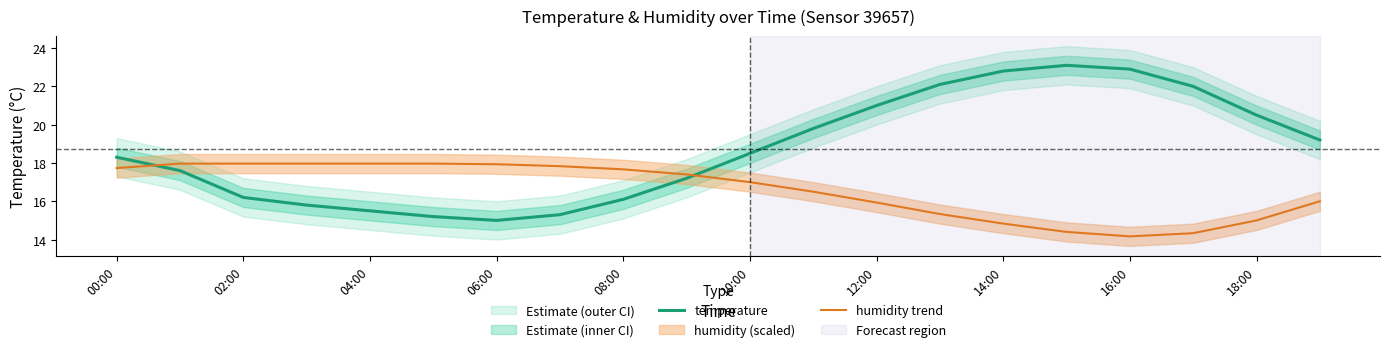

At how many categories does at least one series exceed 18?

11